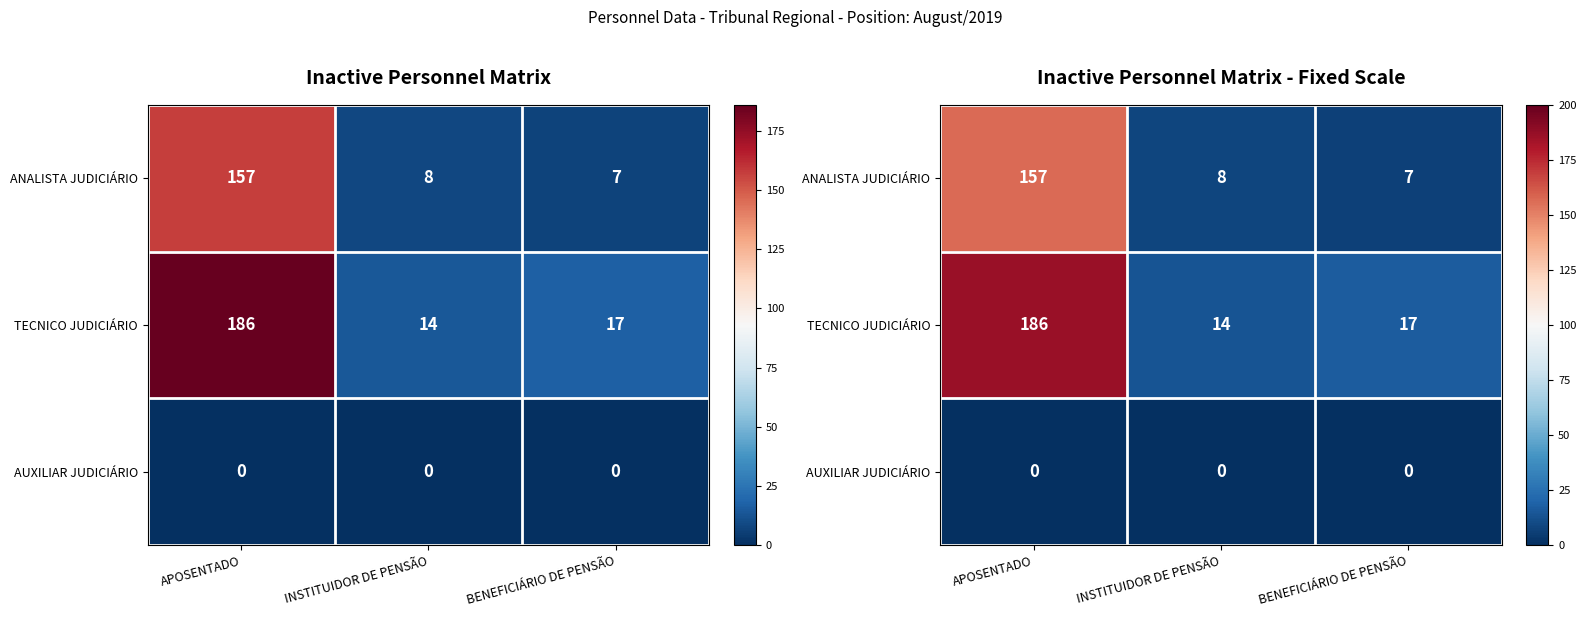

Which has a higher value, BENEFICIÁRIO DE PENSÃO or APOSENTADO?

APOSENTADO